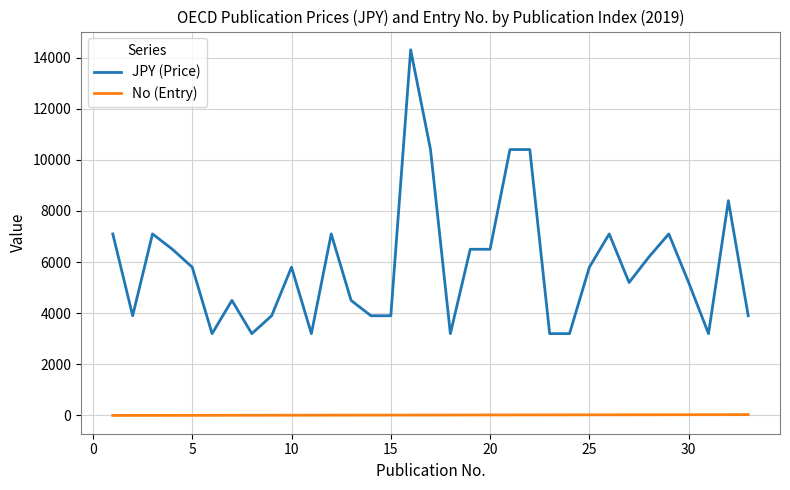

What is the highest value of the JPY (Price) series?

14300